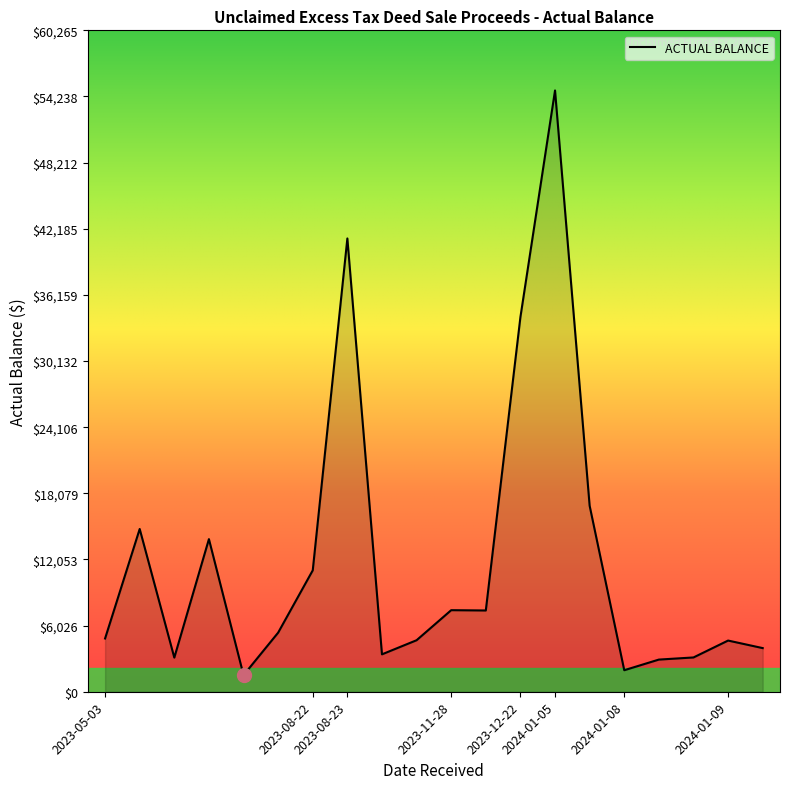

What is the difference between the maximum and minimum values?

53273.4